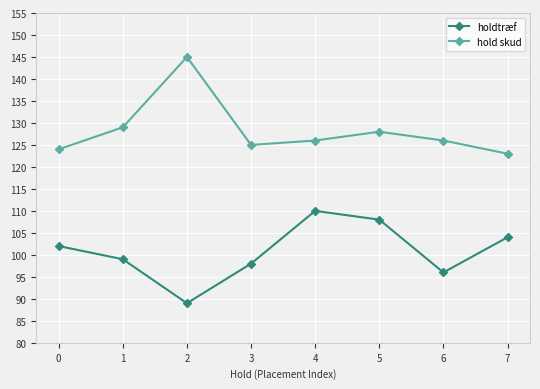

Reading left to right, list all the values displayed in this chart.

holdtræf: 0=102	1=99	2=89	3=98	4=110	5=108	6=96	7=104
hold skud: 0=124	1=129	2=145	3=125	4=126	5=128	6=126	7=123